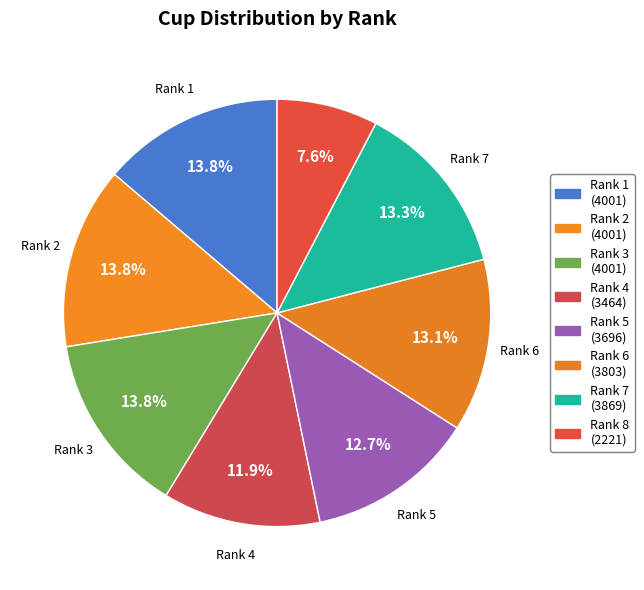

How many slices are in this pie chart?

8